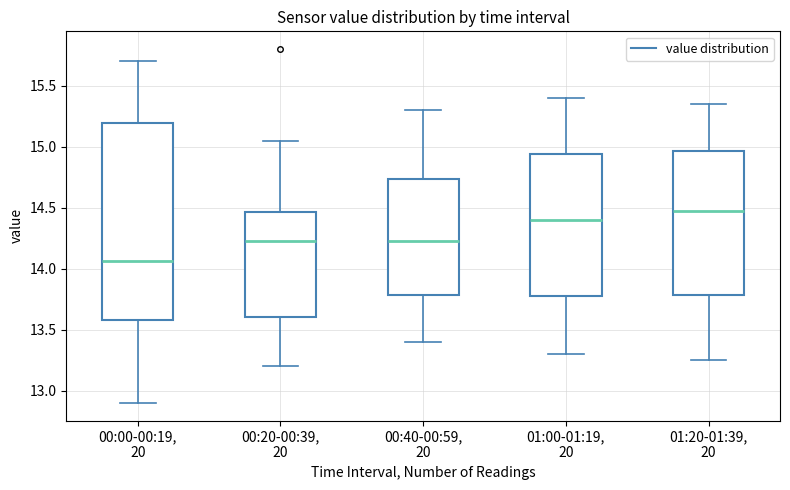

Reading left to right, read every box against the y-axis: the position of its median line, the range the box covers, and the ends of its whiskers. The values are not printed on the chart, so give them approximately, as read against the axis.

00:00-00:19, 20: median 14.05, box 13.60 to 15.20, whiskers 12.90 to 15.70
00:20-00:39, 20: median 14.25, box 13.60 to 14.45, whiskers 13.20 to 15.05
00:40-00:59, 20: median 14.25, box 13.80 to 14.75, whiskers 13.40 to 15.30
01:00-01:19, 20: median 14.40, box 13.80 to 14.95, whiskers 13.30 to 15.40
01:20-01:39, 20: median 14.50, box 13.80 to 14.95, whiskers 13.25 to 15.35